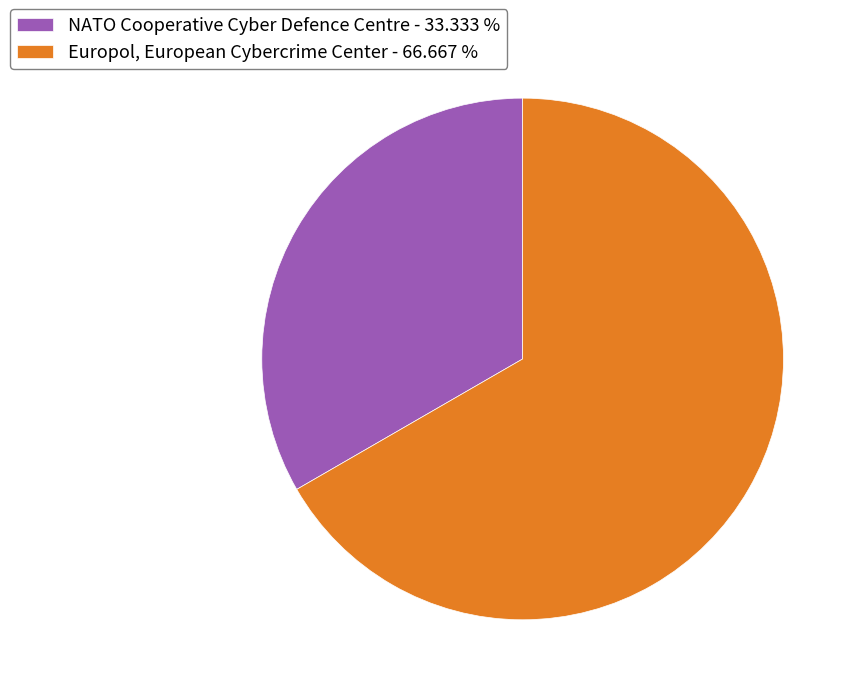

Approximately how many times larger is the value at Europol, European Cybercrime Center - 66.667 % compared to NATO Cooperative Cyber Defence Centre - 33.333 %?

2.0